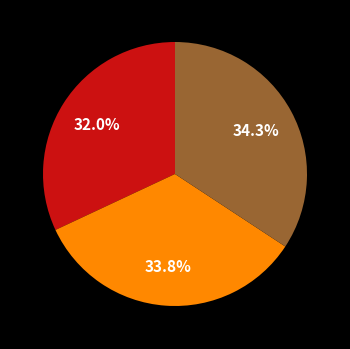

How many slices are in this pie chart?

3